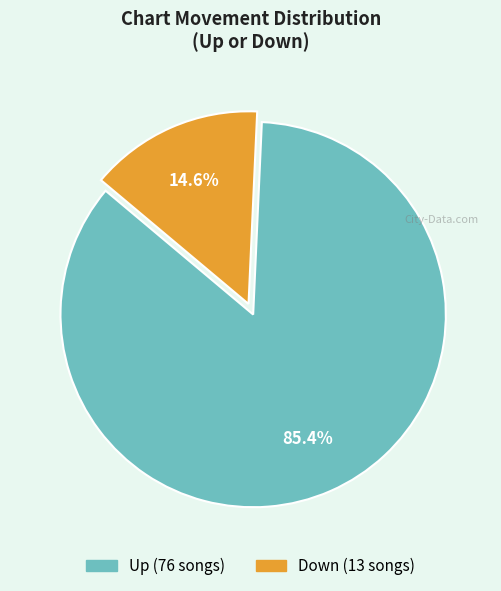

How many slices are in this pie chart?

2